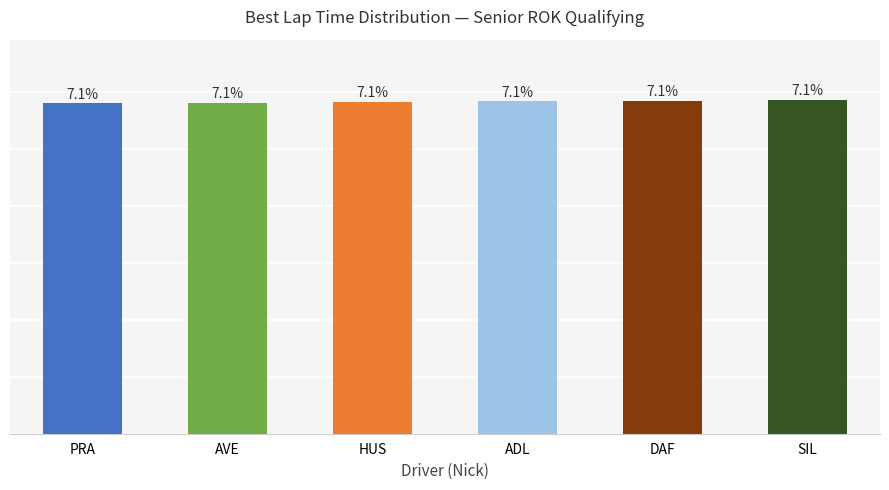

What position from the left is SIL?

6